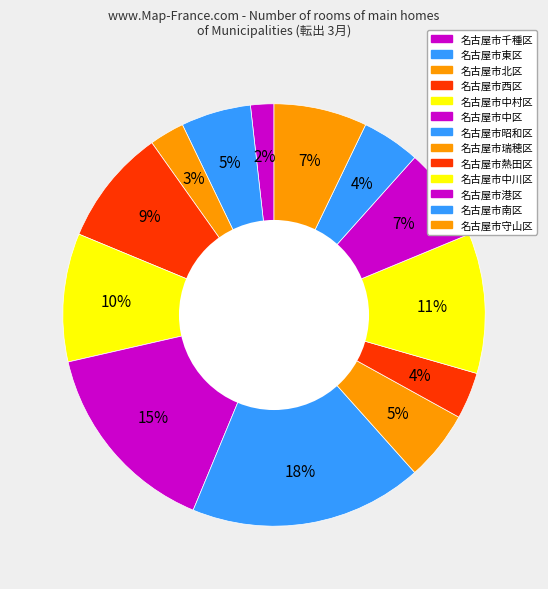

Count the number of slices in the pie.

13